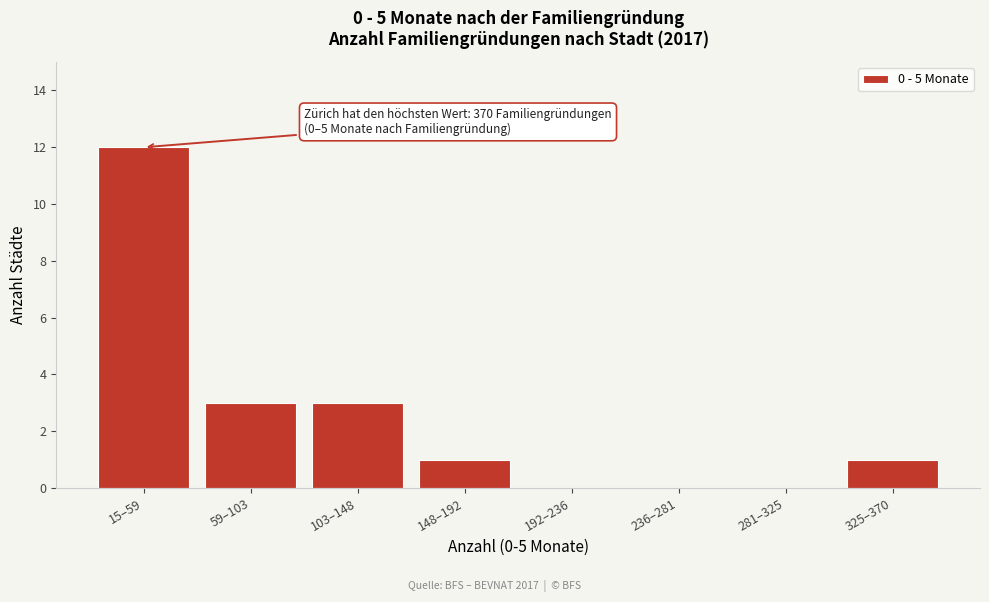

Reading right to left, list all the values displayed in this chart.

325–370=1	281–325=0	236–281=0	192–236=0	148–192=1	103–148=3	59–103=3	15–59=12